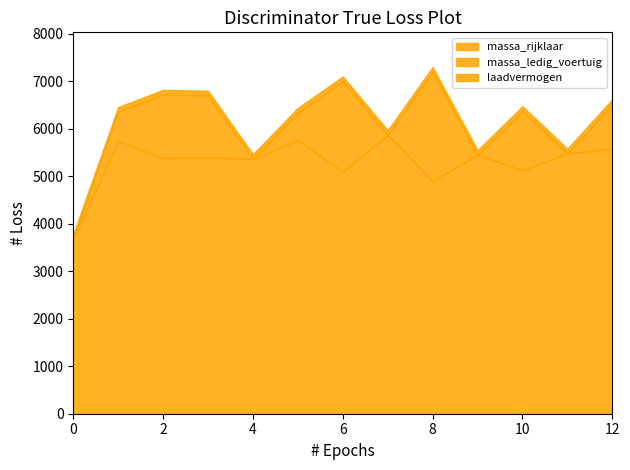

List the series in order of their peak value, lowest first.

massa_ledig_voertuig, massa_rijklaar, laadvermogen